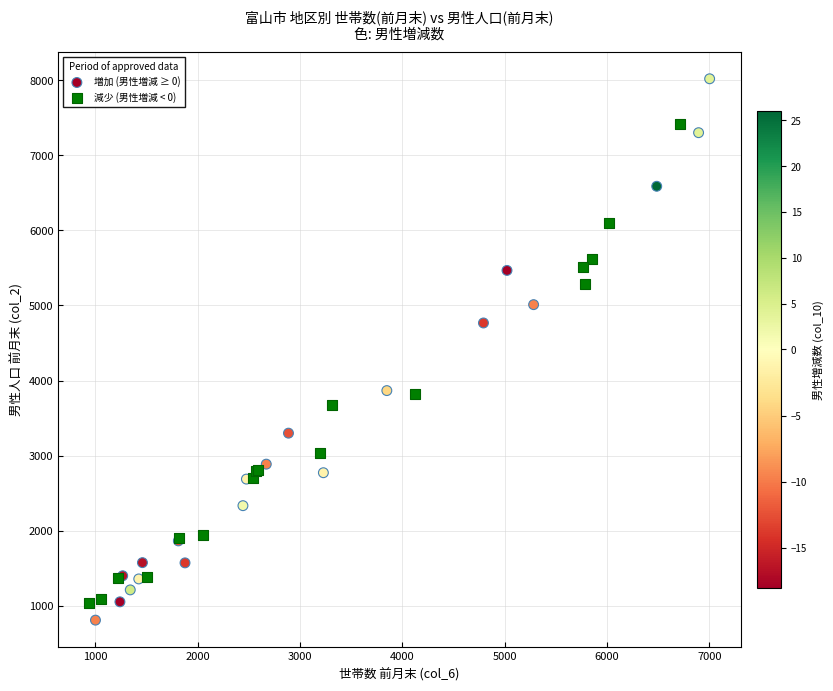

Which series reaches the maximum Y coordinate?

増加 (男性増減 ≥ 0)